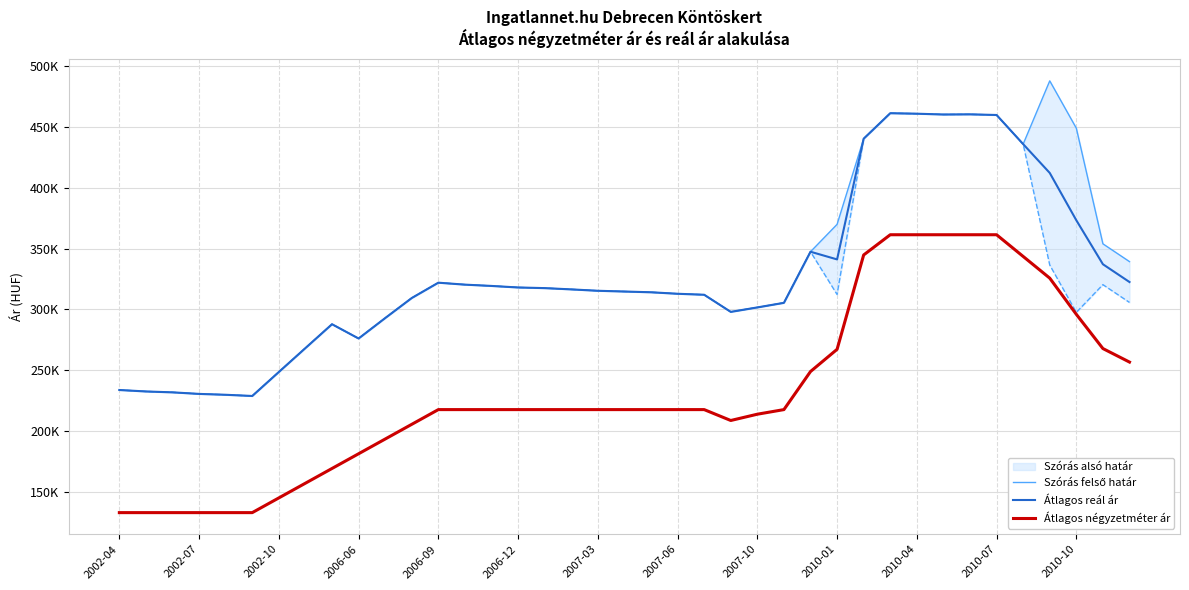

The value of Átlagos négyzetméter ár at 2006-09 is 197370. True or false?

False